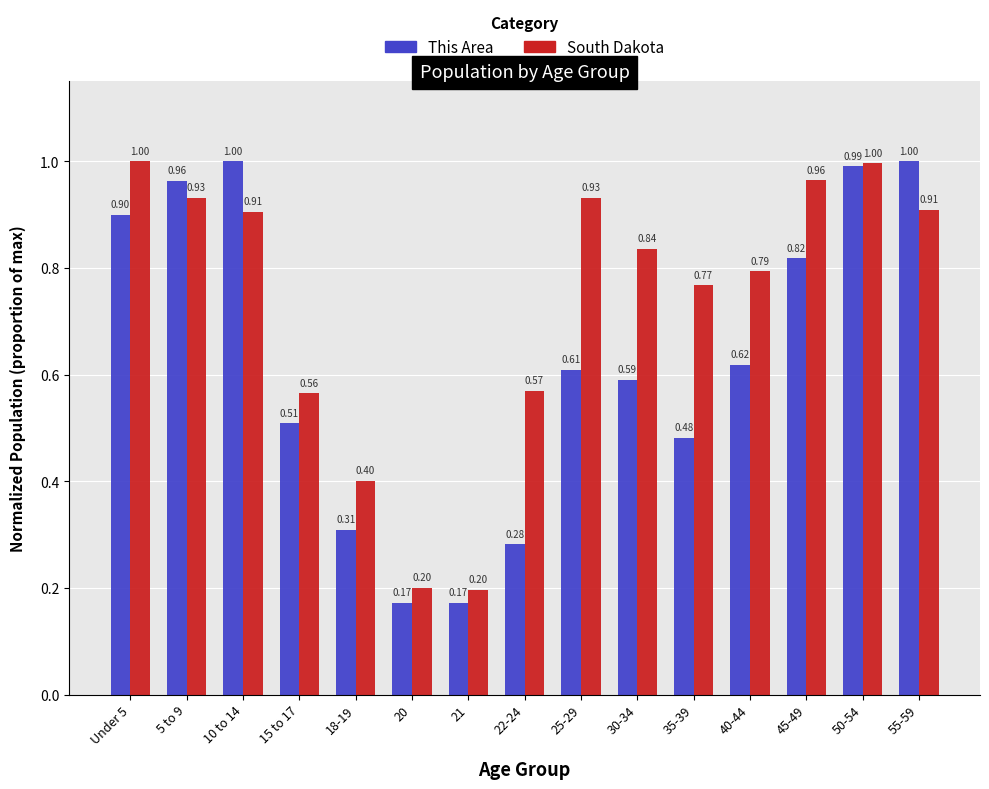

Count the number of data series in this chart.

2